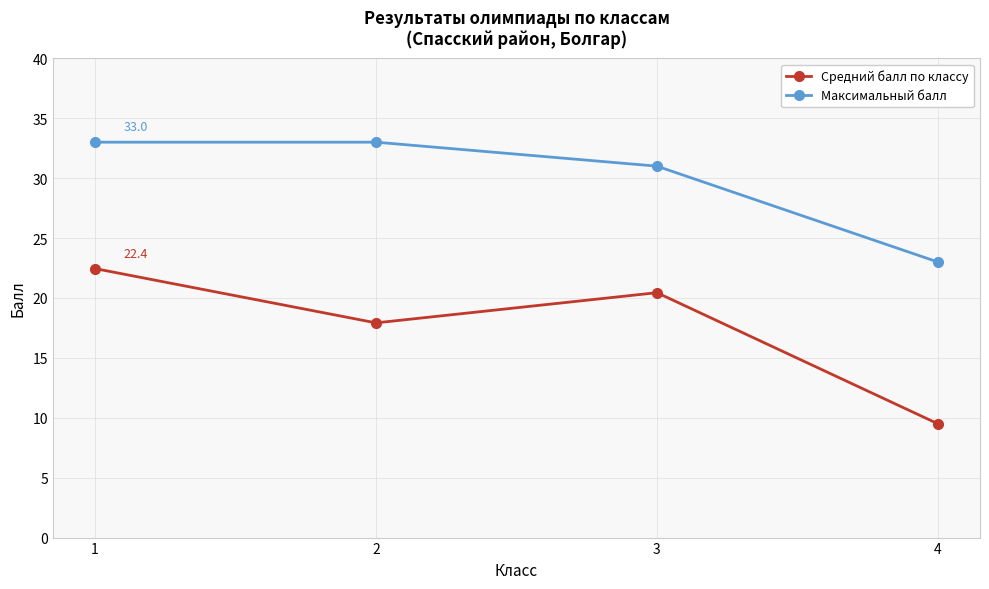

What is the highest value of the Максимальный балл series?

33.0